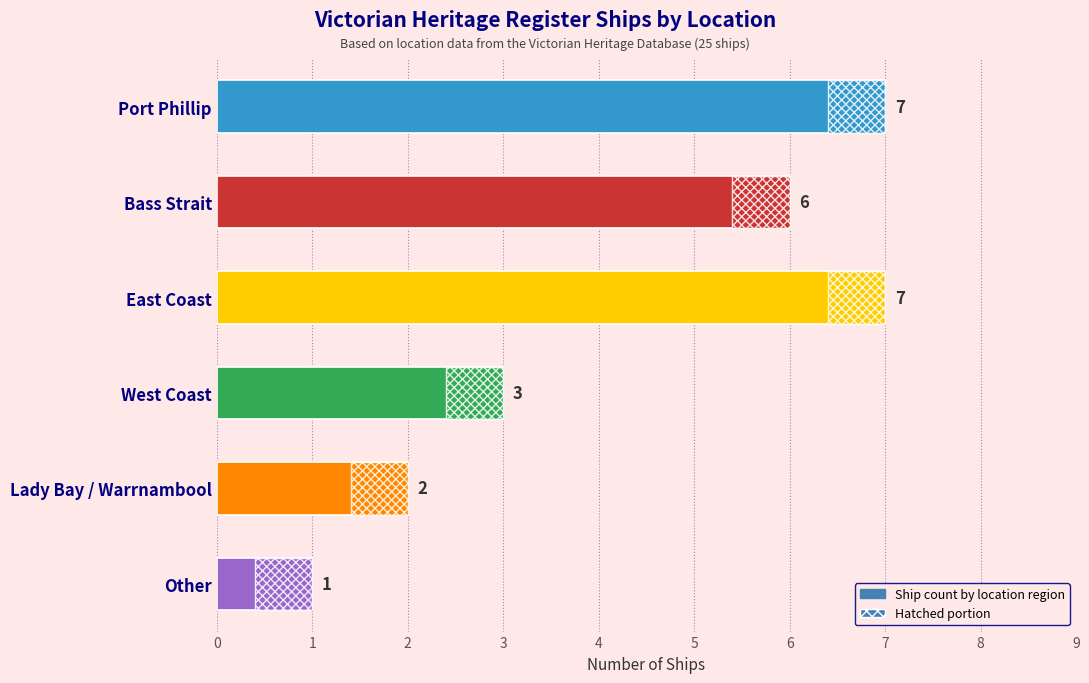

How many values are between 2 and 7?

5